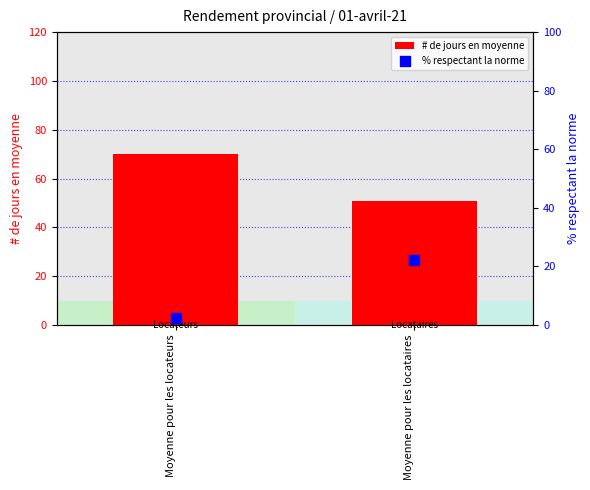

Which series reaches the maximum Y coordinate?

# de jours en moyenne